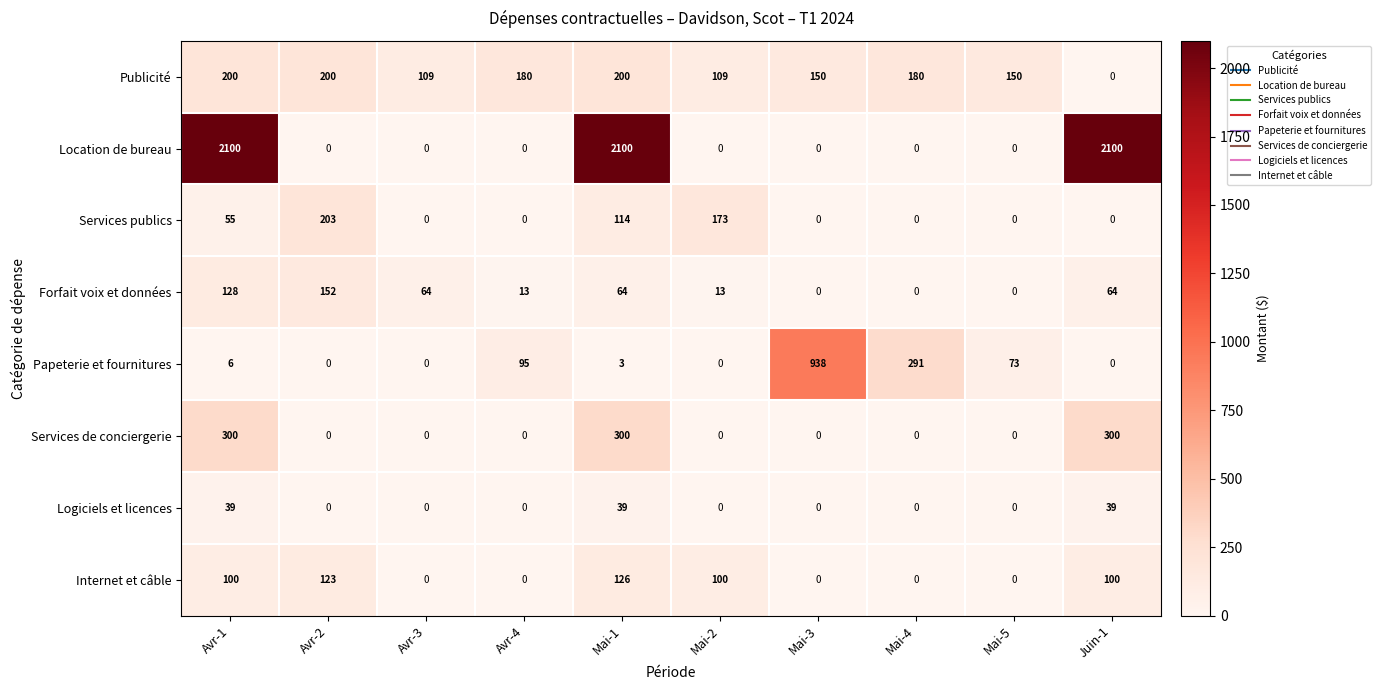

At which category is the sum across all series the highest?

Mai-1